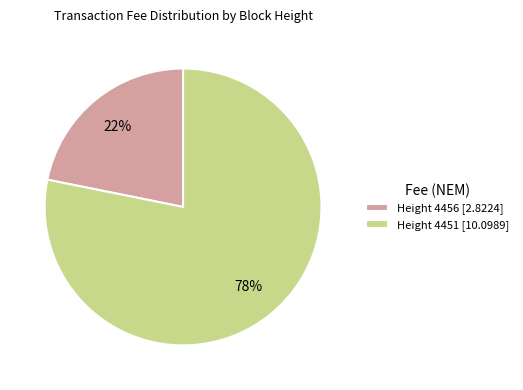

To the nearest percent, what percentage of the pie is Height 4456?

22%